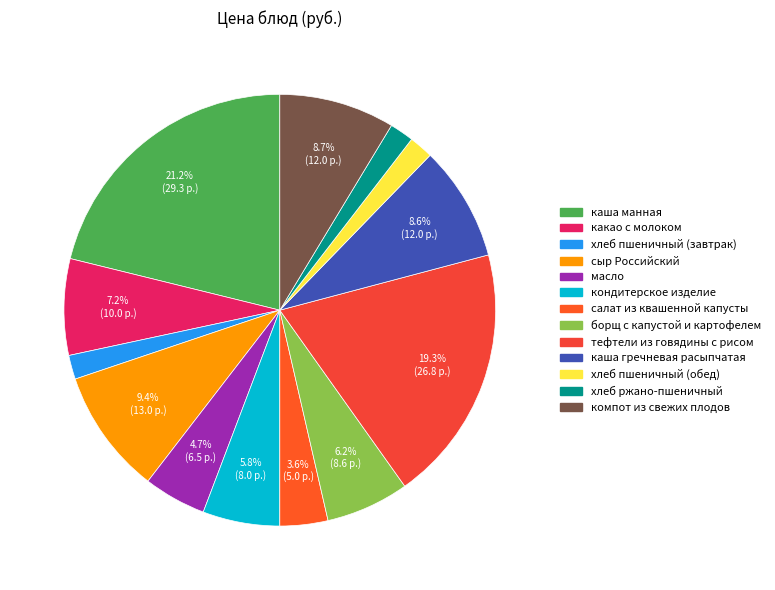

To the nearest percent, what percentage of the pie is масло?

5%